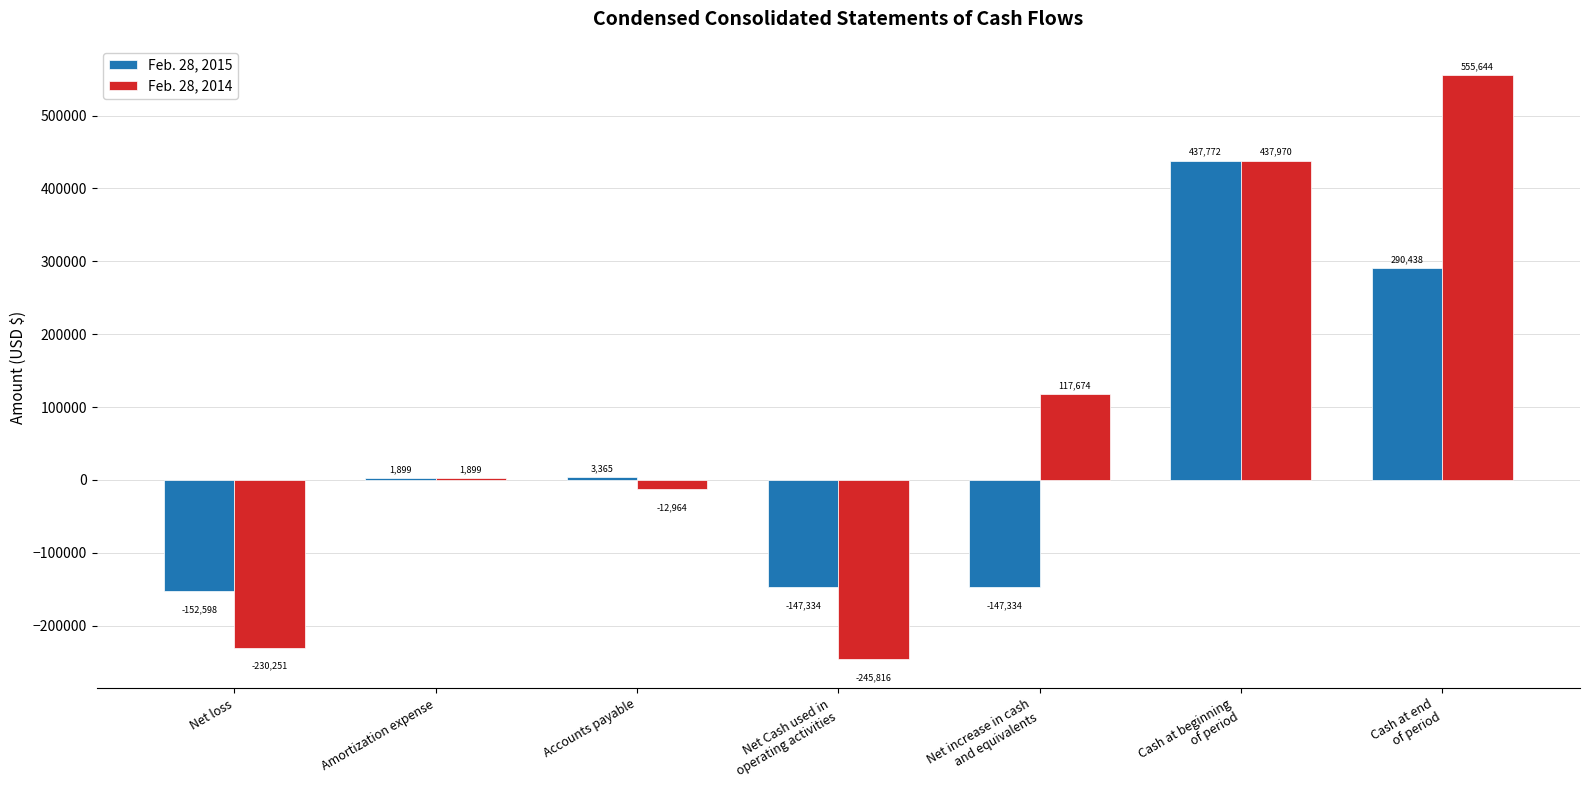

Which series has the largest total across all categories?

Feb. 28, 2014